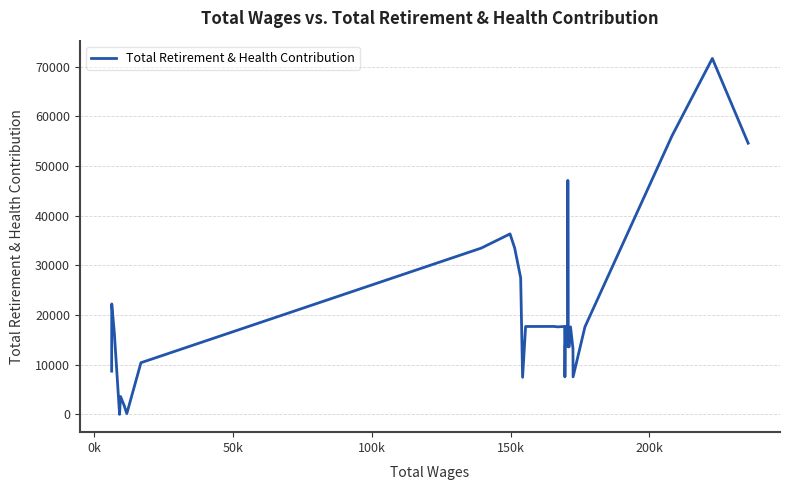

How many points are lower than both their immediate neighbors (excluding endpoints)?

9